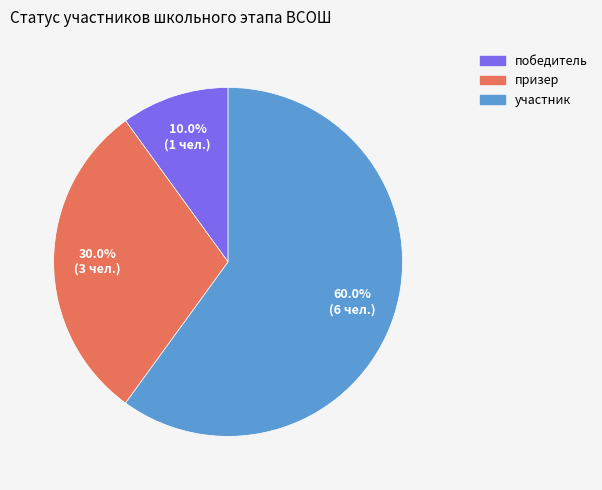

True or false: победитель accounts for 3% of the total.

False